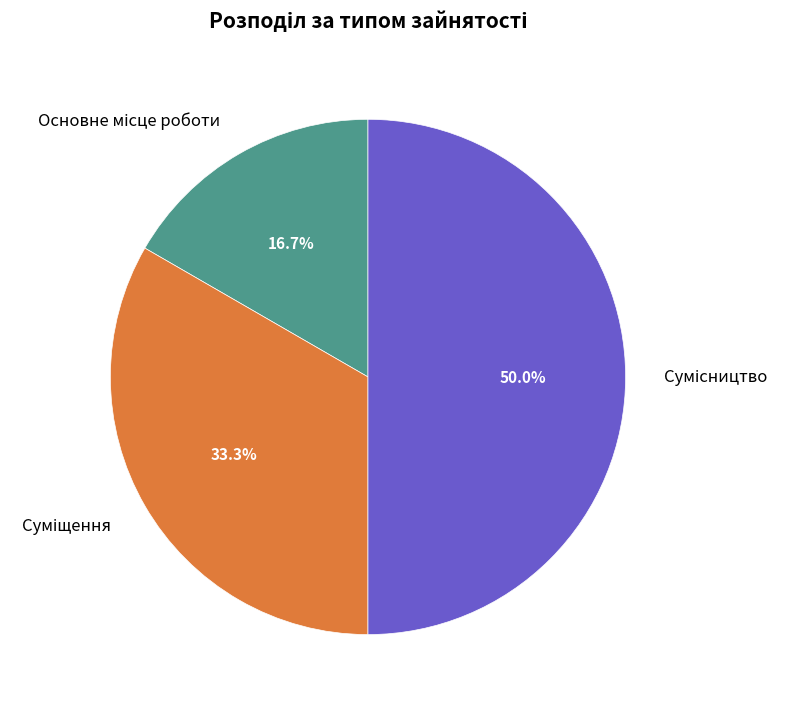

Rank the categories by value from highest to lowest.

Сумісництво, Суміщення, Основне місце роботи